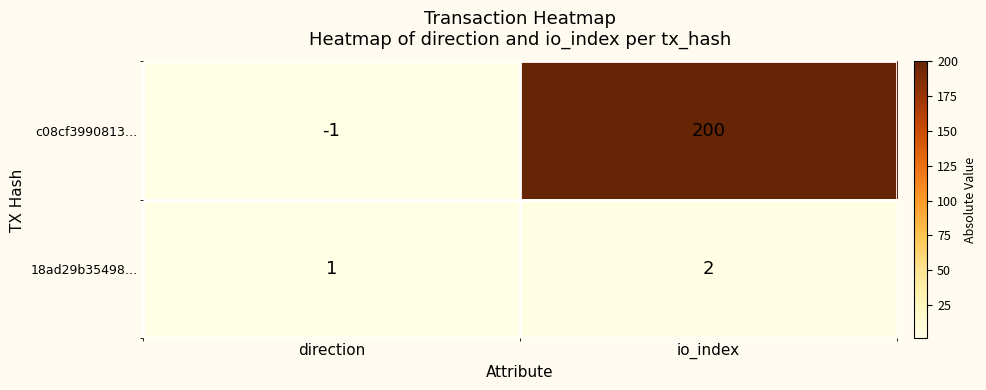

What is the sum of all c08cf3990813… values?

199